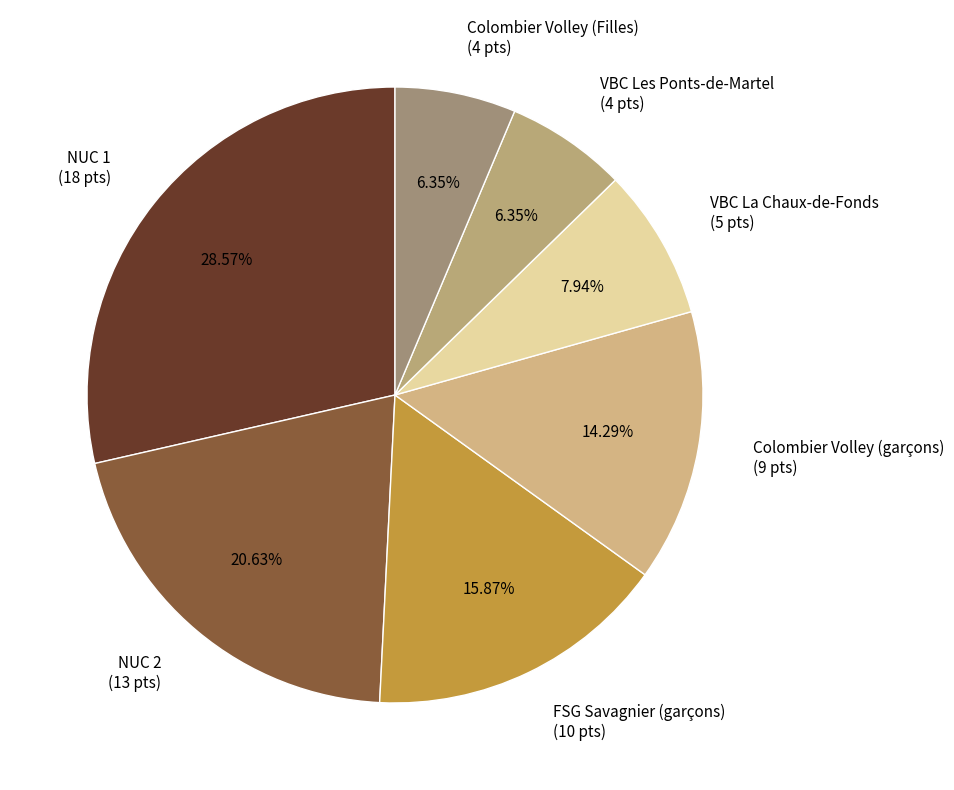

How many segments does this pie chart have?

7